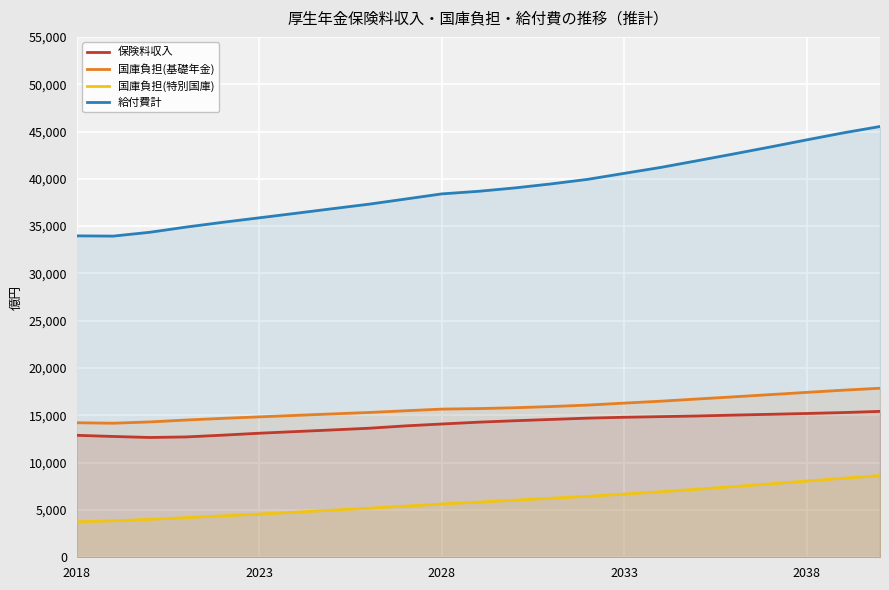

How many lines are shown in the chart?

4